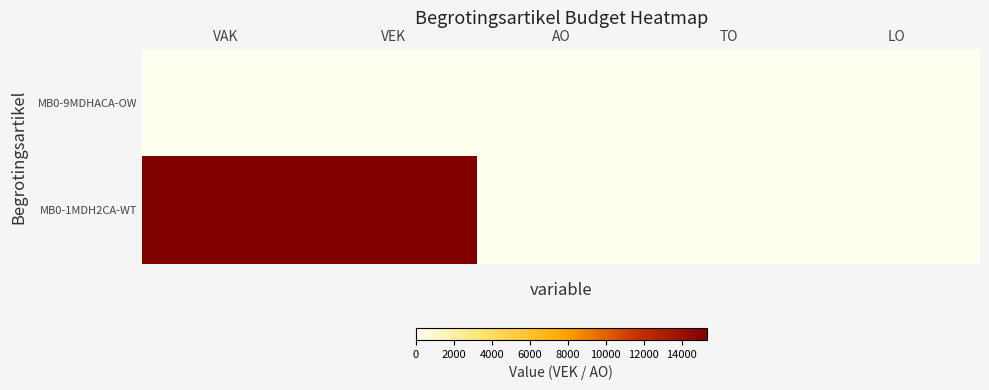

Reading left to right, what are all the values shown in this chart?

MB0-9MDHACA-OW: VAK=0	VEK=0	AO=14	TO=0	LO=0
MB0-1MDH2CA-WT: VAK=15308	VEK=15308	AO=0	TO=0	LO=0